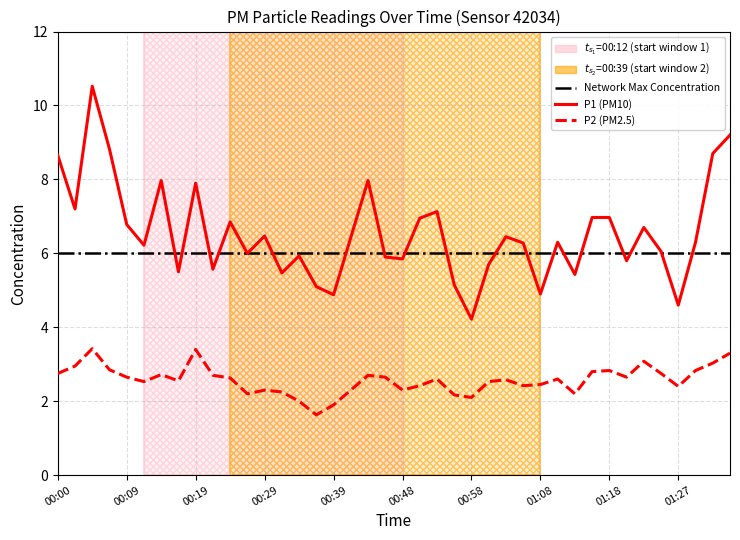

Is this an area chart (filled region under the line)?

No